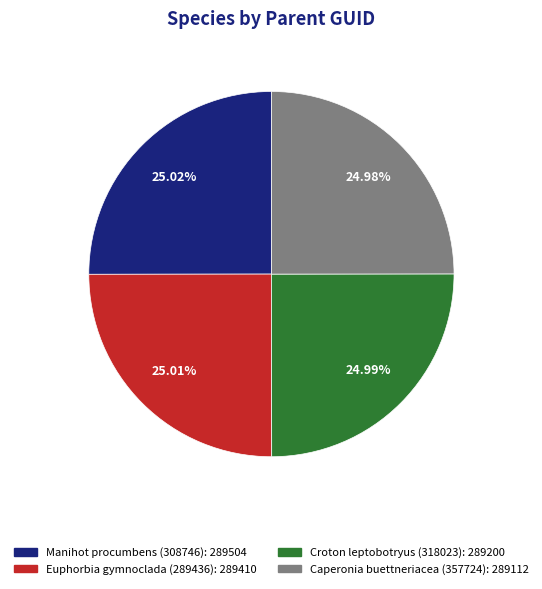

To the nearest percent, what is the combined percentage of Caperonia buettneriacea (357724) and Croton leptobotryus (318023)?

50%